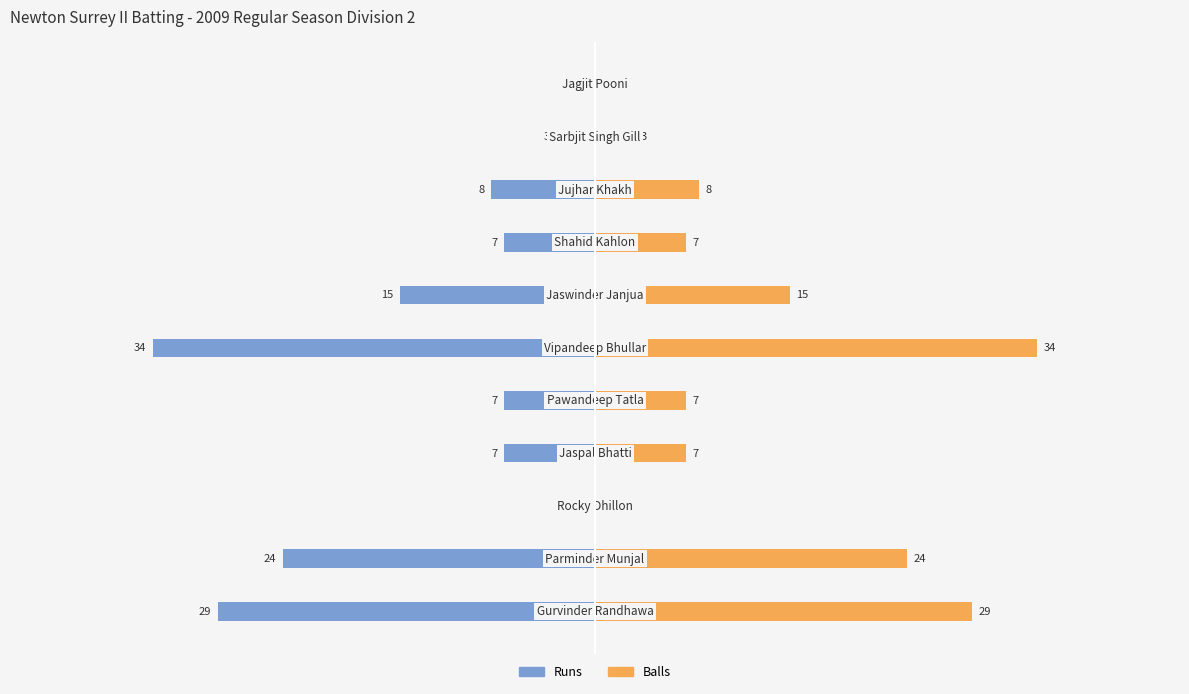

How many bars are there in each group?

2